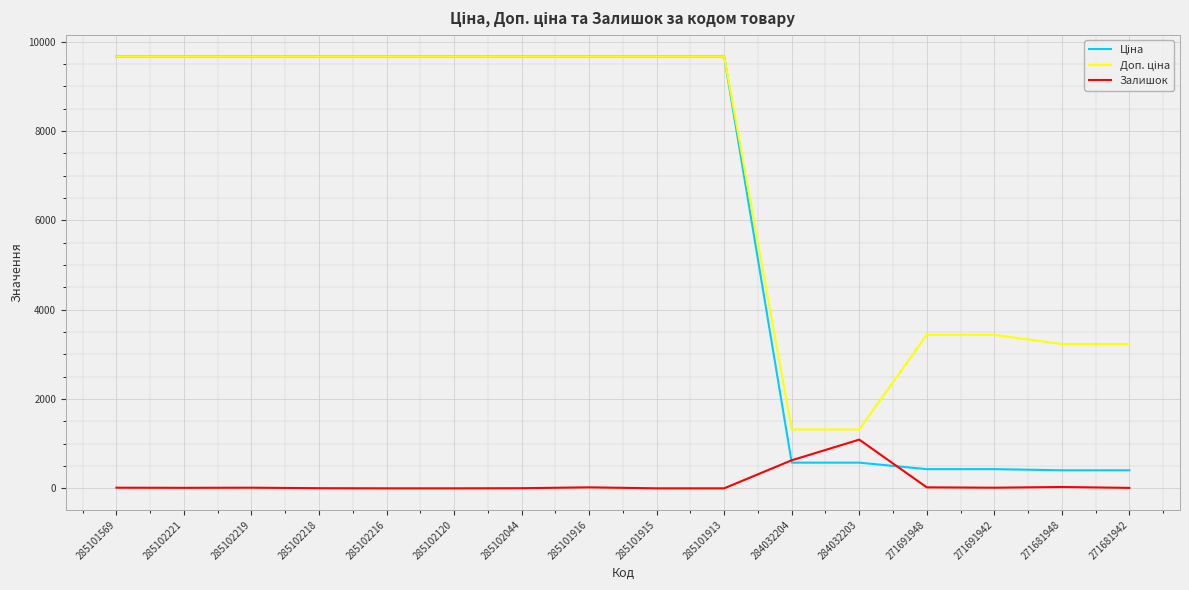

What is the highest value of the Залишок series?

1090.0